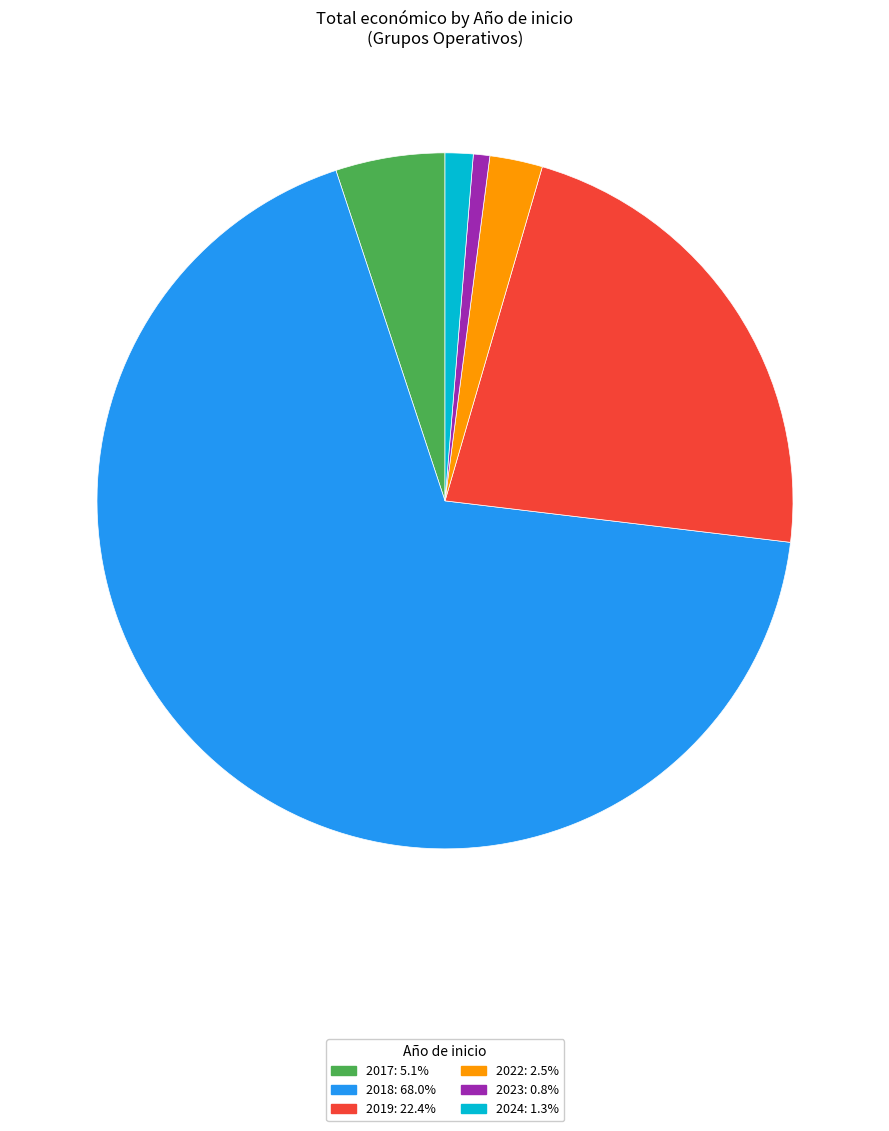

Does 2024: 1.3% account for over 50% of the chart?

No